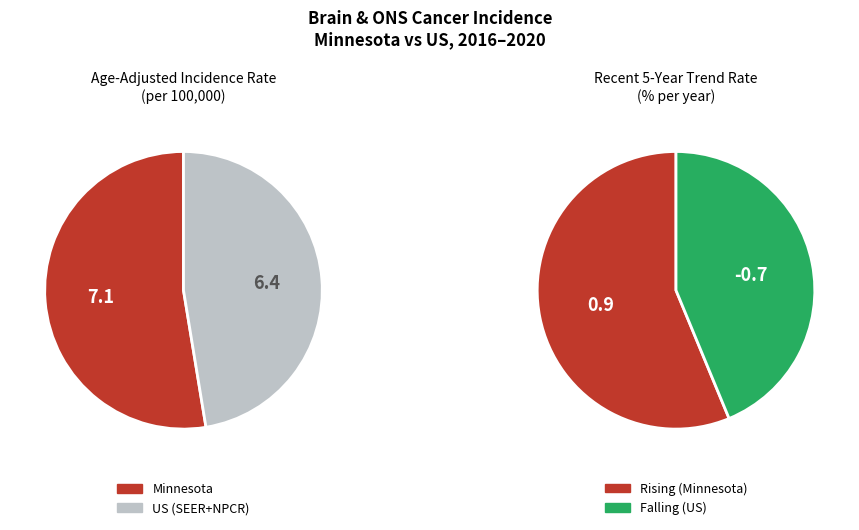

Rank the categories by value from highest to lowest.

Minnesota, US (SEER+NPCR)